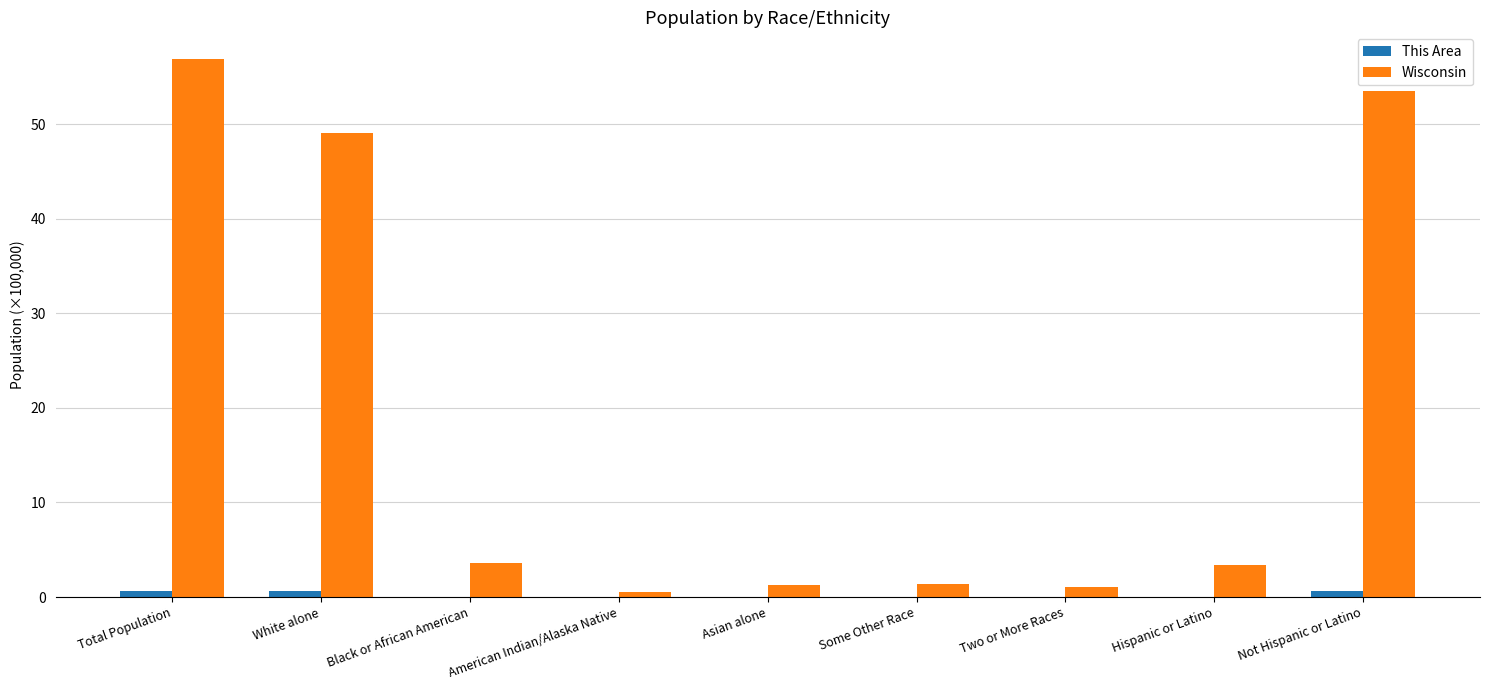

At which category is the sum across all series the highest?

Total Population